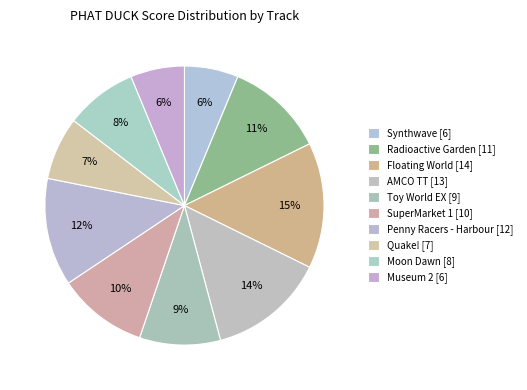

Count the number of slices in the pie.

10